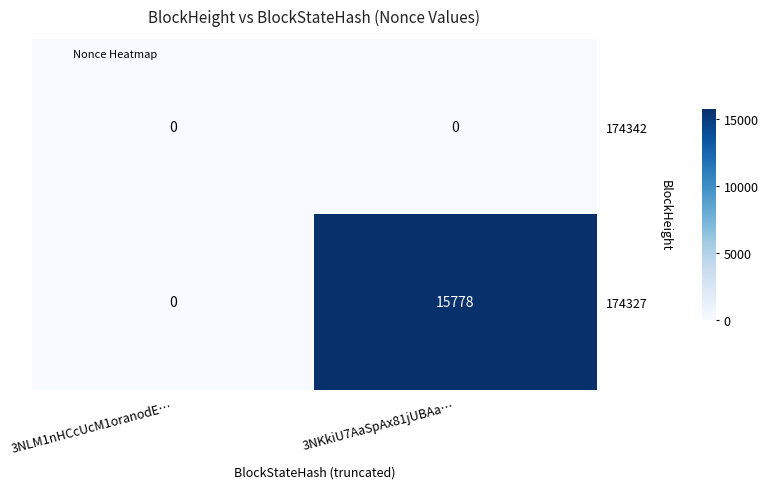

Reading left to right, transcribe all the data shown in this chart.

174342: 0	0
174327: 0	15778